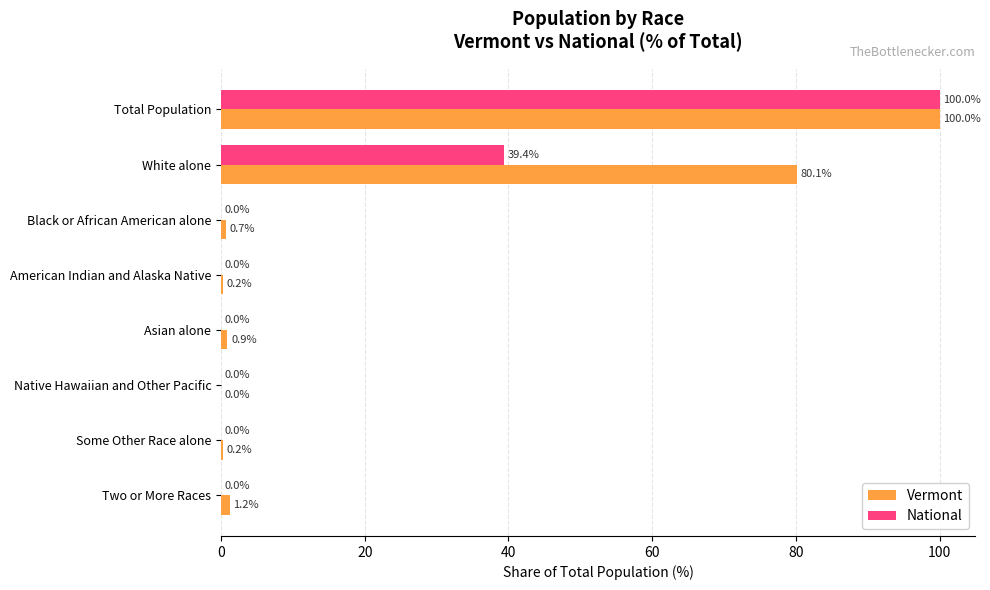

Which series has the largest total across all categories?

Vermont